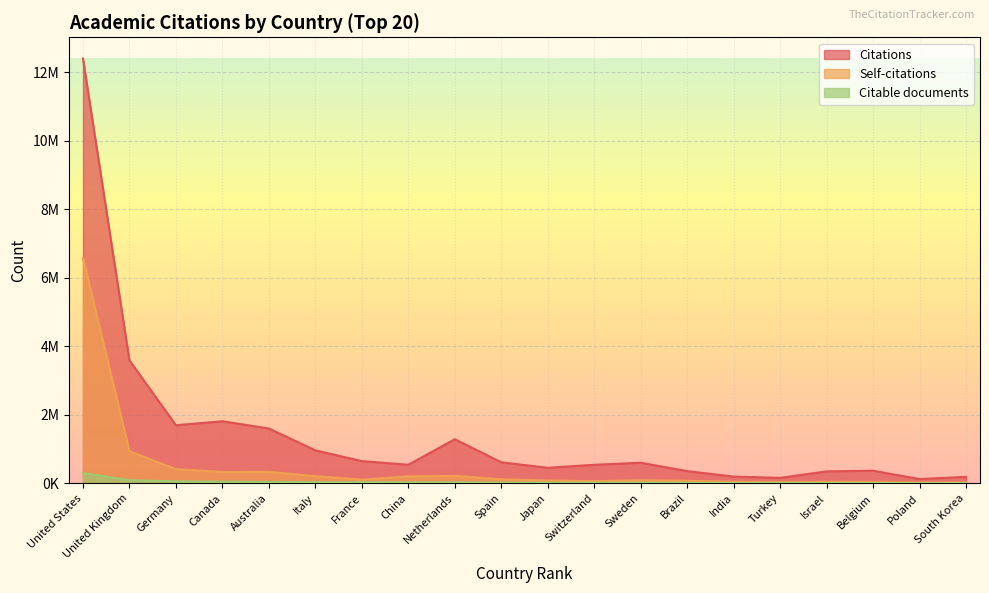

Which series has the largest total across all categories?

Citations